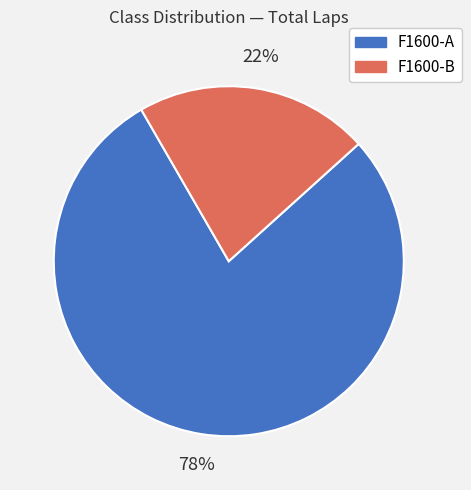

To the nearest percent, what is the average slice percentage?

50%